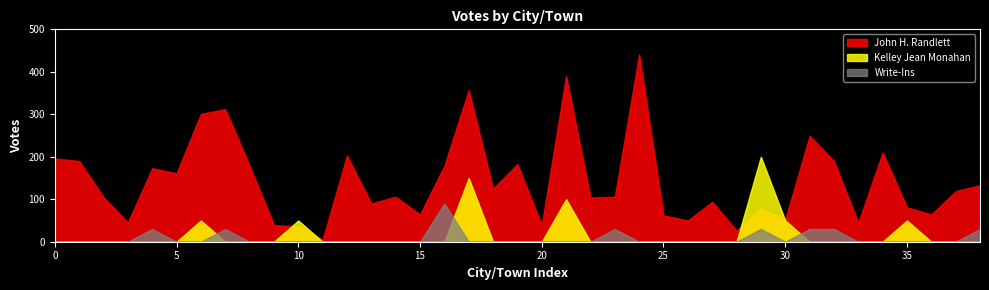

Is it true that Write-Ins equals 47 at 20?

False